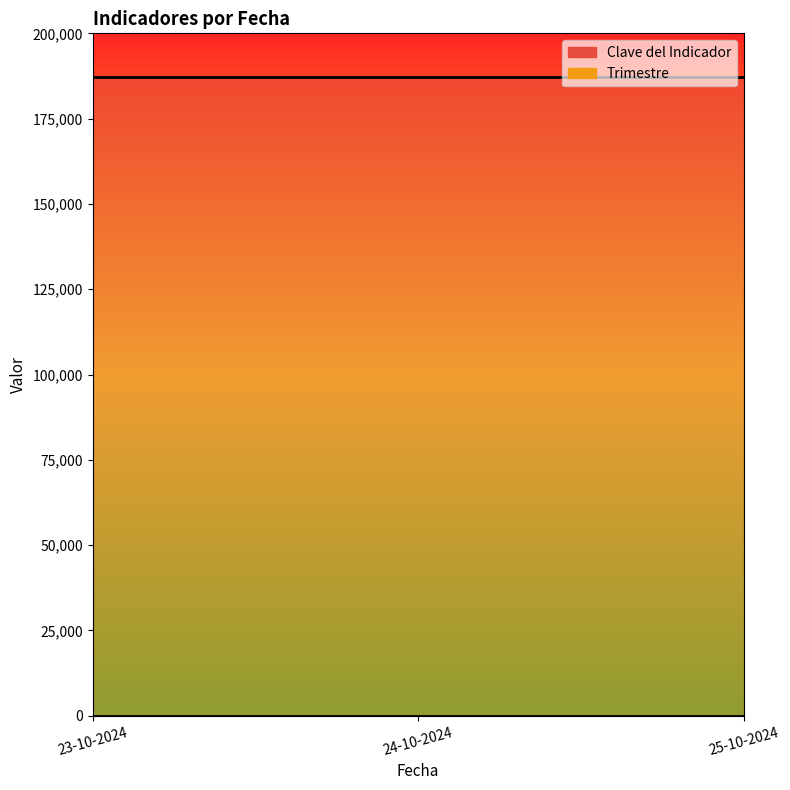

What is the total value across all series at 23-10-2024?

187071